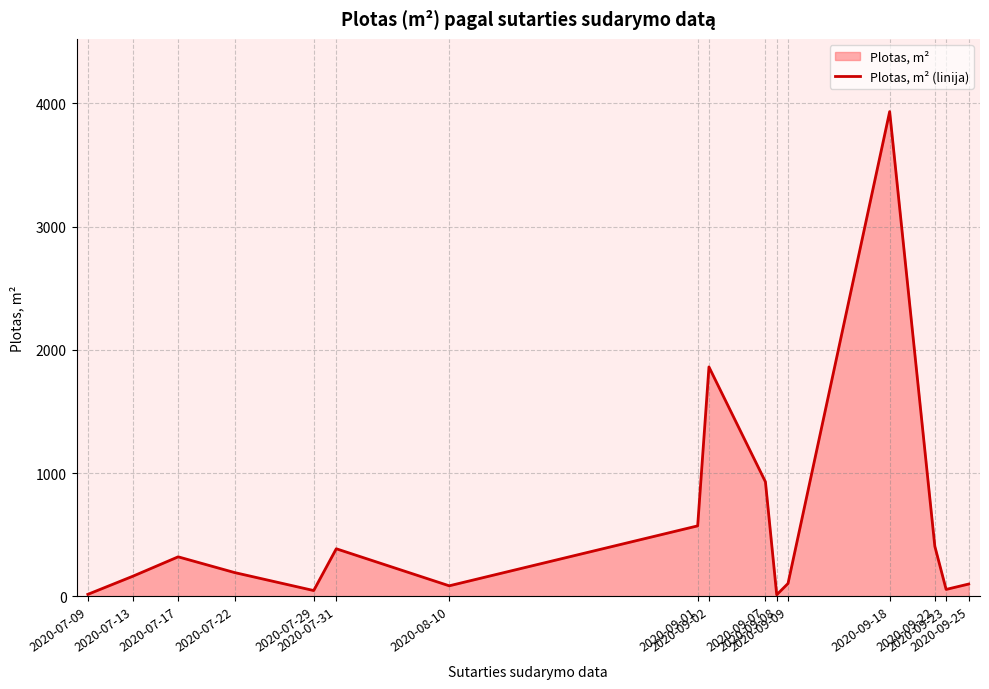

What is the sum of the values at 2020-09-07 and 2020-09-23?

985.9